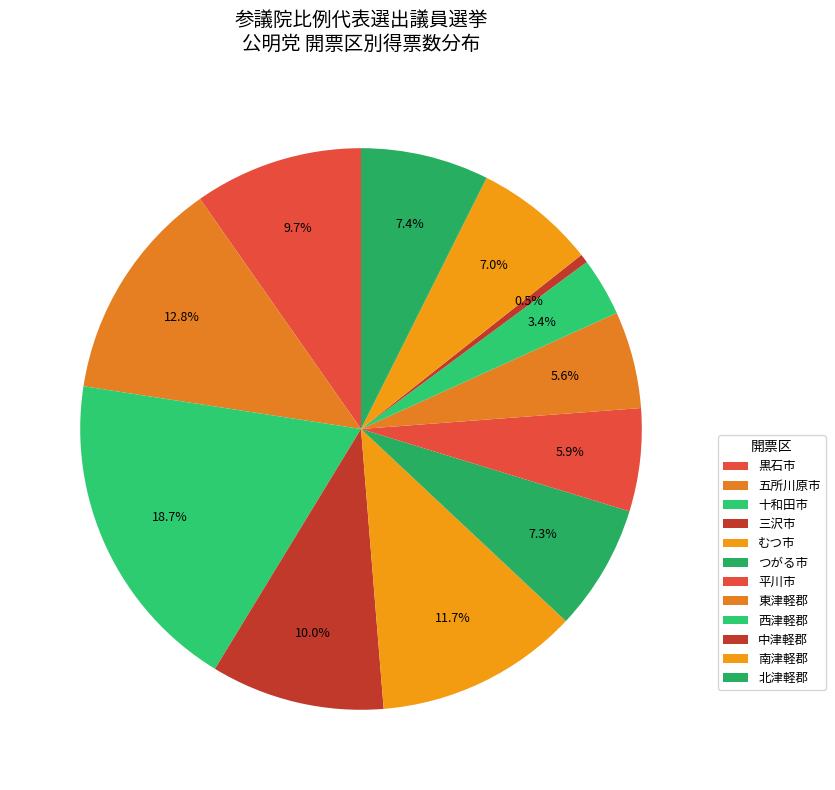

How many segments does this pie chart have?

12